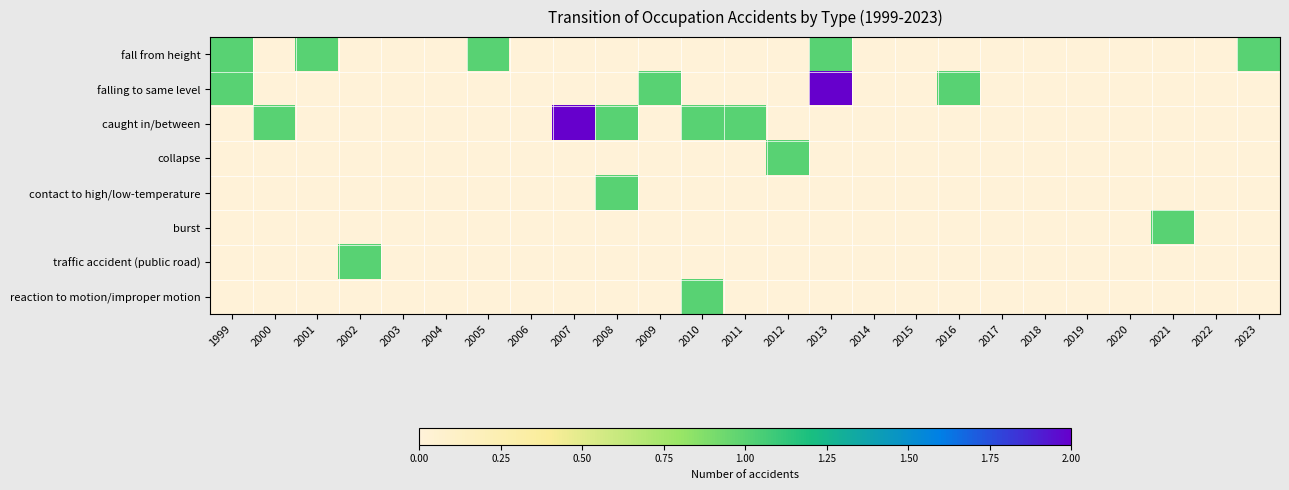

Count the number of data series in this chart.

8